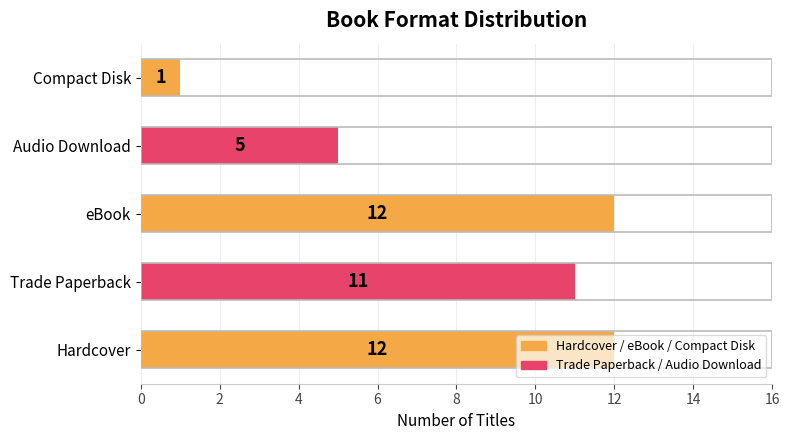

How many values are below 11?

2